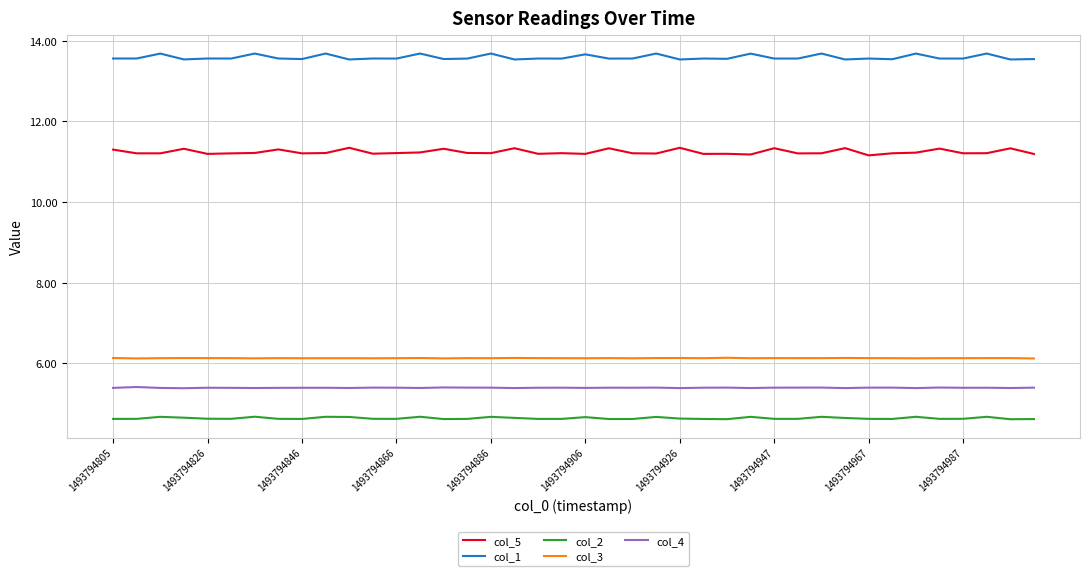

Which series has the widest spread of values?

col_5